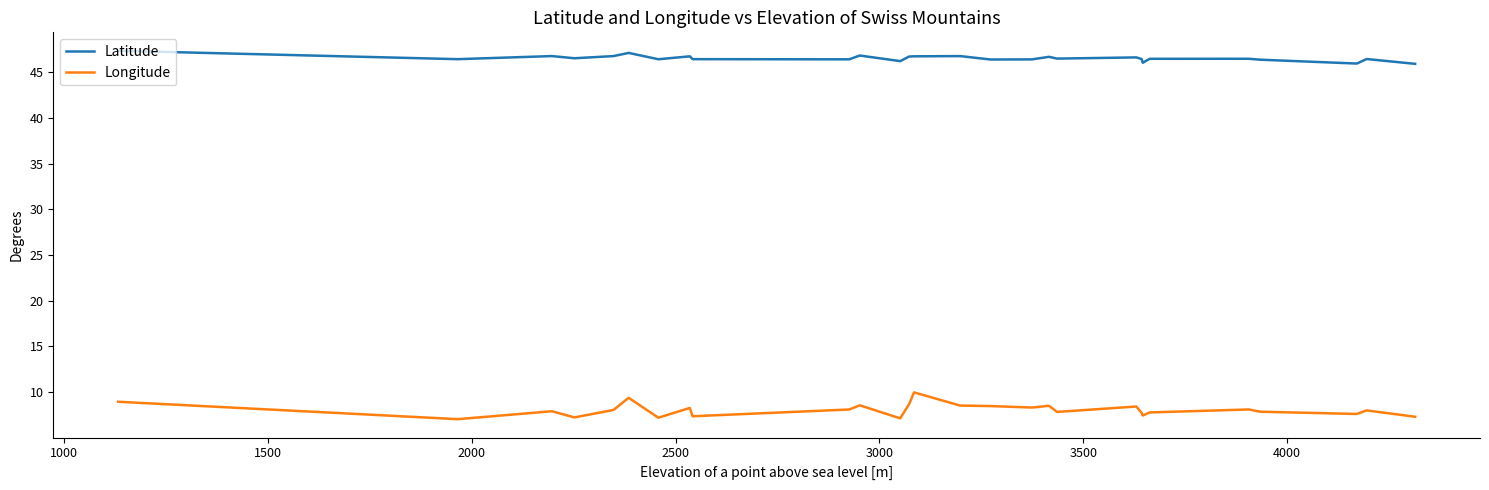

Which series has the largest range (max minus min)?

Longitude